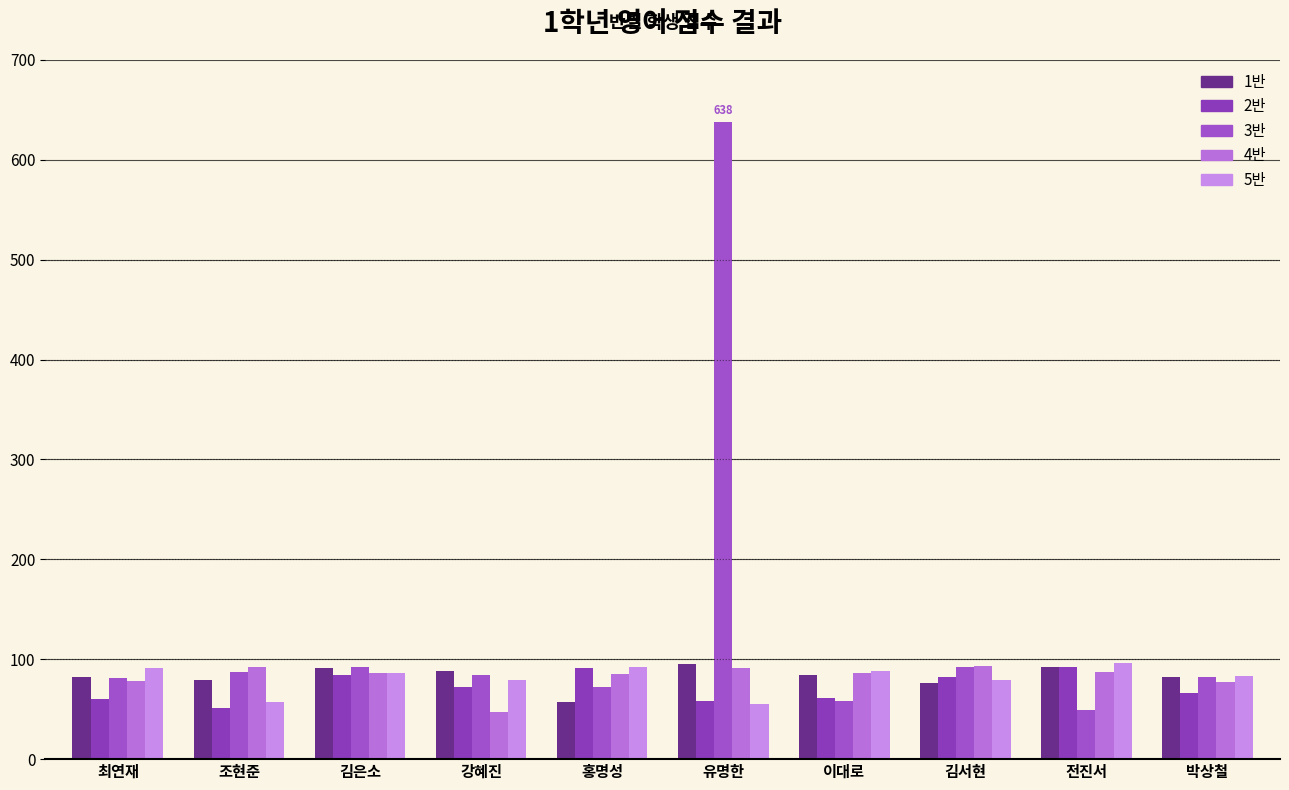

Are the bars horizontal?

No